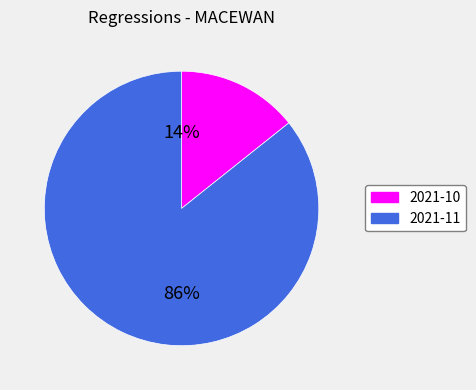

To the nearest percent, what is the combined percentage of 2021-11 and 2021-10?

100%